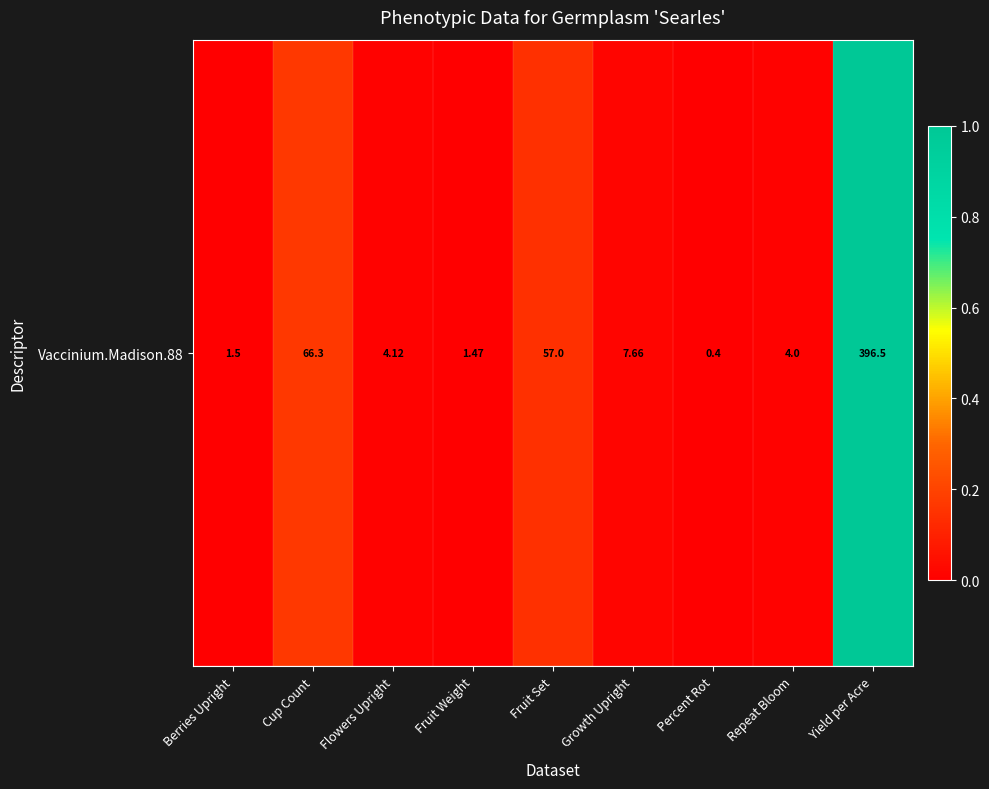

List the labels in order of value, largest first.

Yield per Acre, Cup Count, Fruit Set, Growth Upright, Flowers Upright, Repeat Bloom, Berries Upright, Fruit Weight, Percent Rot